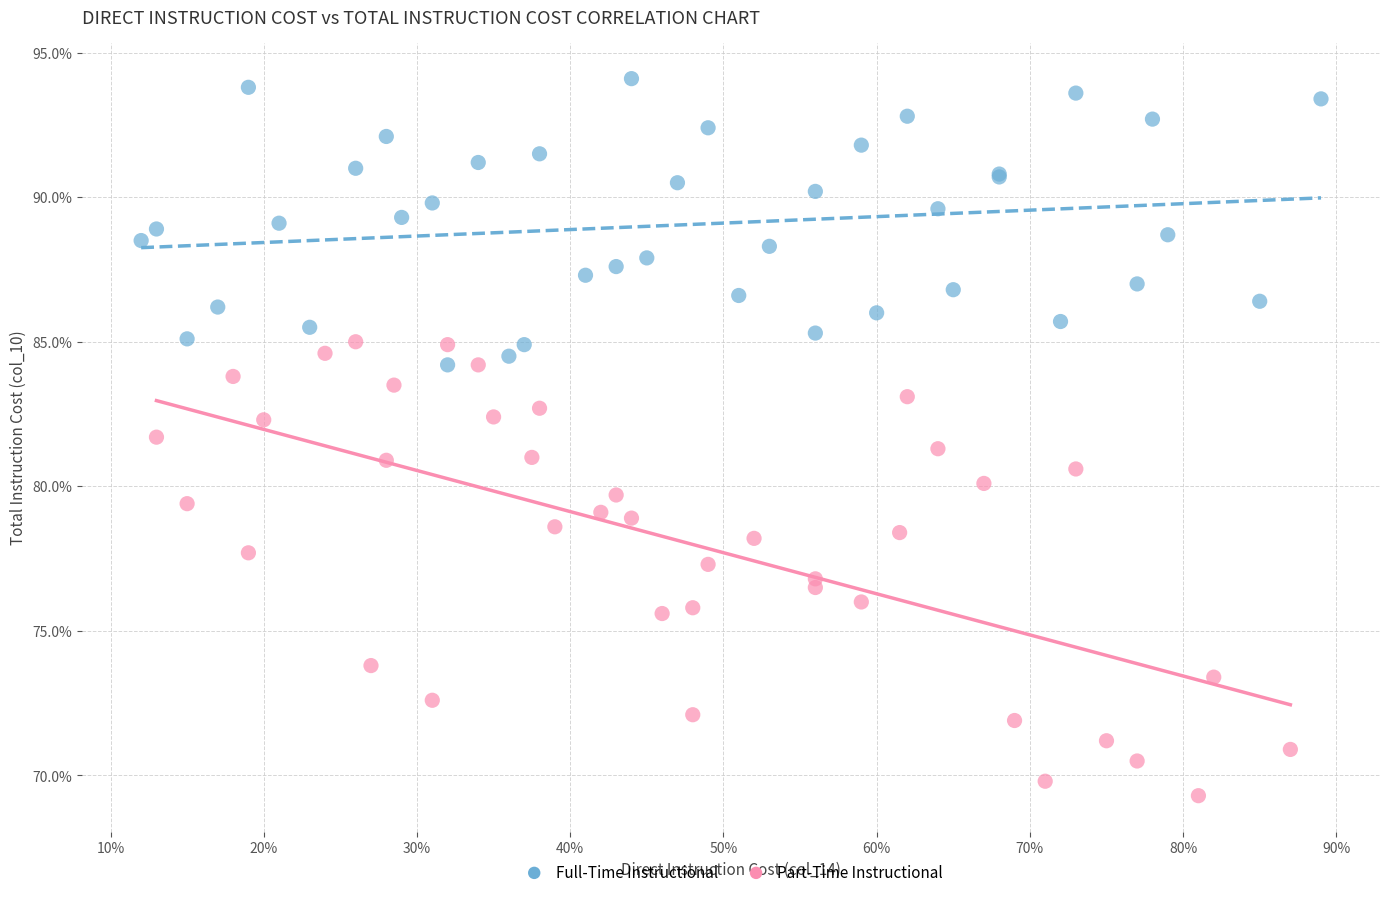

Which series contains the lowest Y value?

Part-Time Instructional